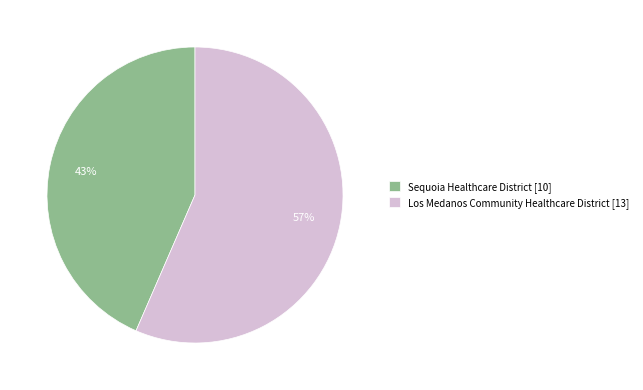

Does Los Medanos Community Healthcare District represent more than half of the total?

Yes